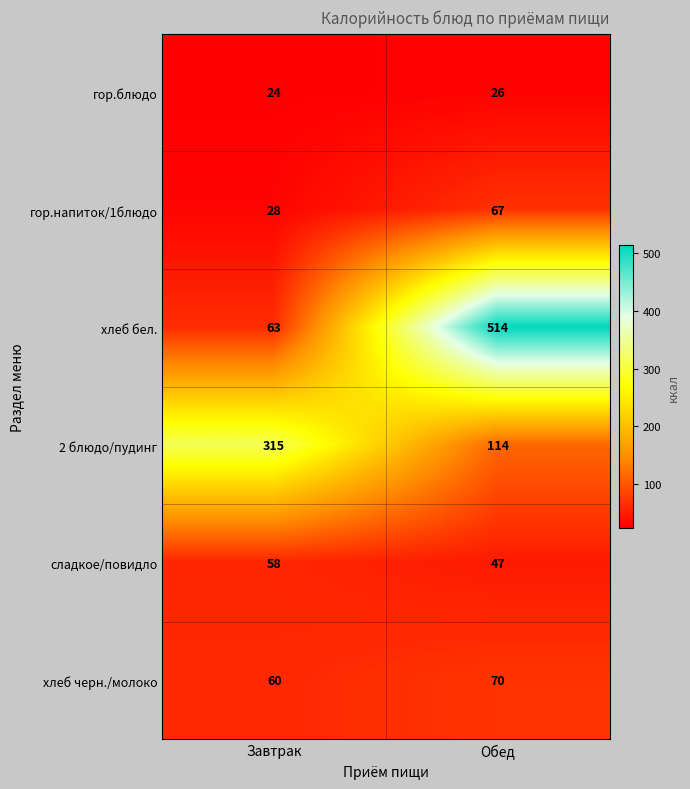

At Обед, list the series in order from smallest to largest.

гор.блюдо, сладкое/повидло, гор.напиток/1блюдо, хлеб черн./молоко, 2 блюдо/пудинг, хлеб бел.